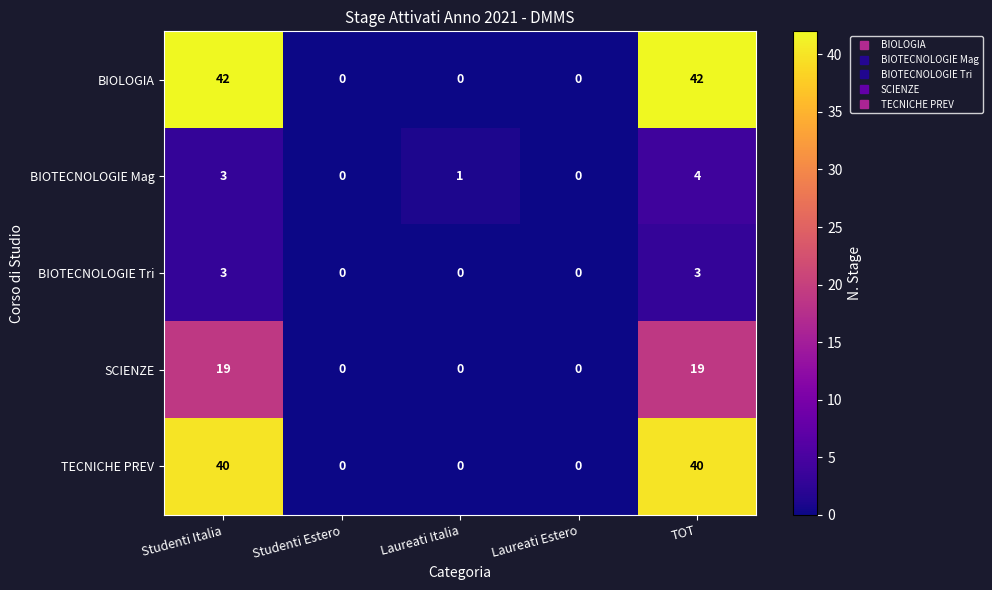

List the series in order of their peak value, lowest first.

BIOTECNOLOGIE Tri, BIOTECNOLOGIE Mag, SCIENZE, TECNICHE PREV, BIOLOGIA